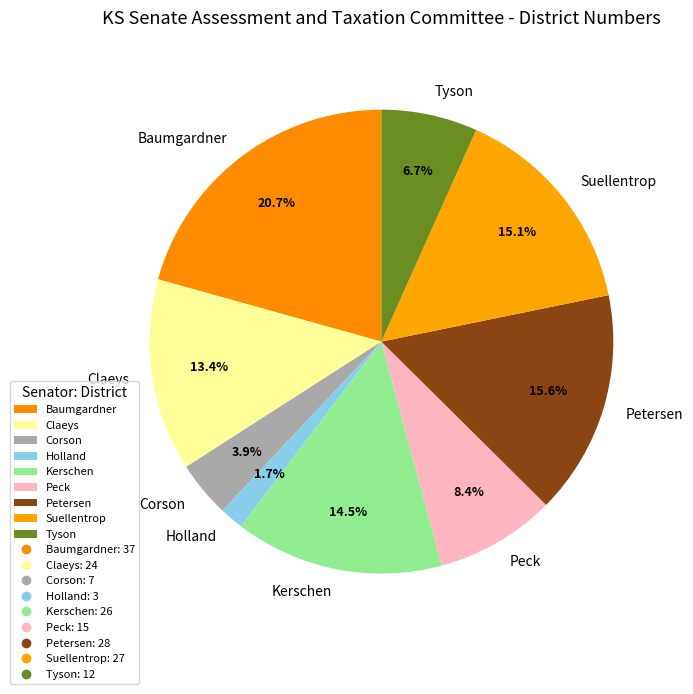

To the nearest percent, what percentage of the pie is Baumgardner?

21%